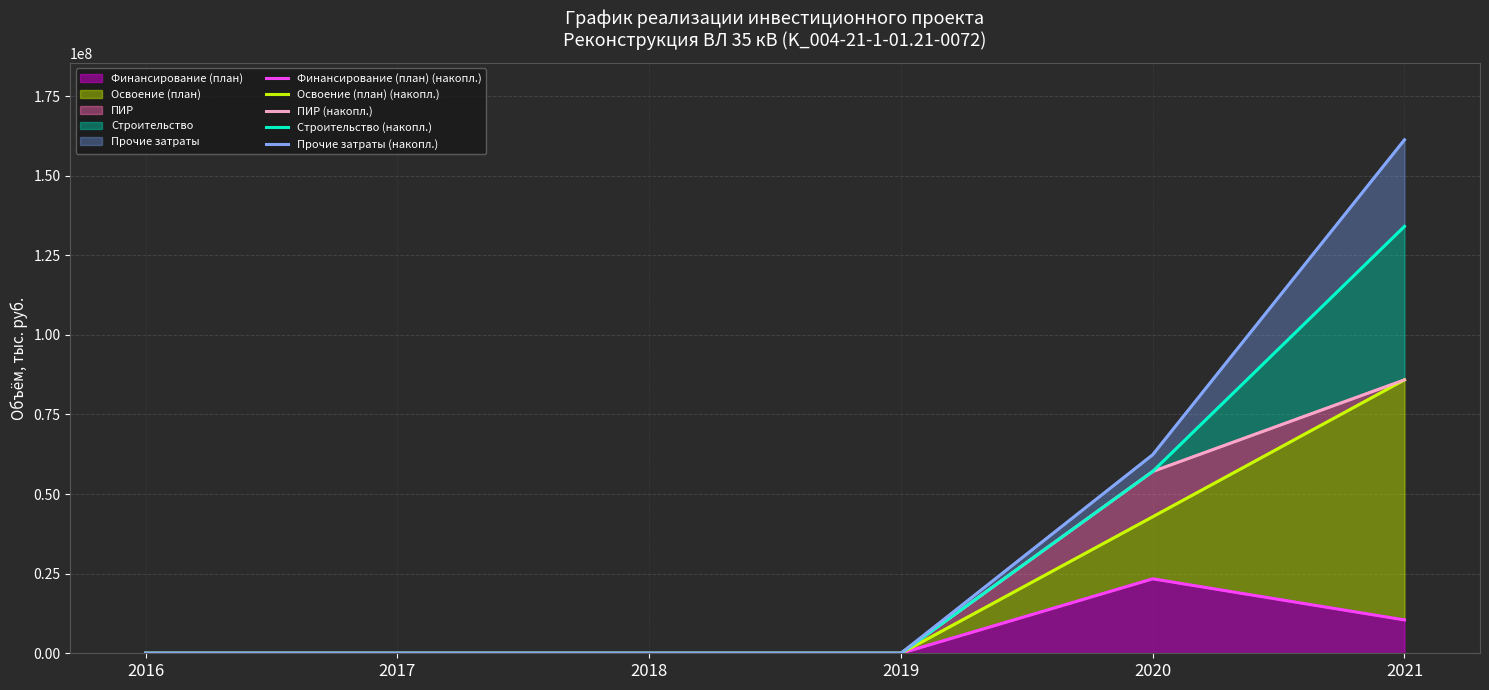

What is the sum of the Строительство (накопл.) values at 2021 and 2019?

134081973